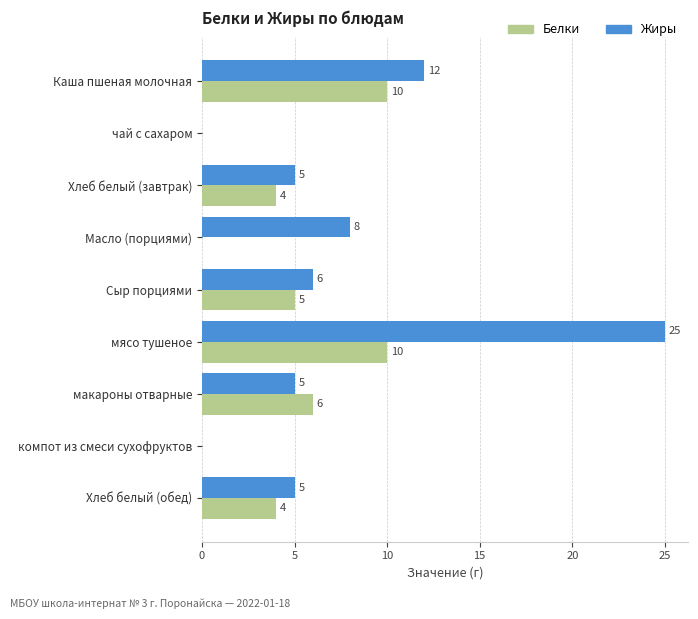

The value of Жиры at чай с сахаром is 0. True or false?

True